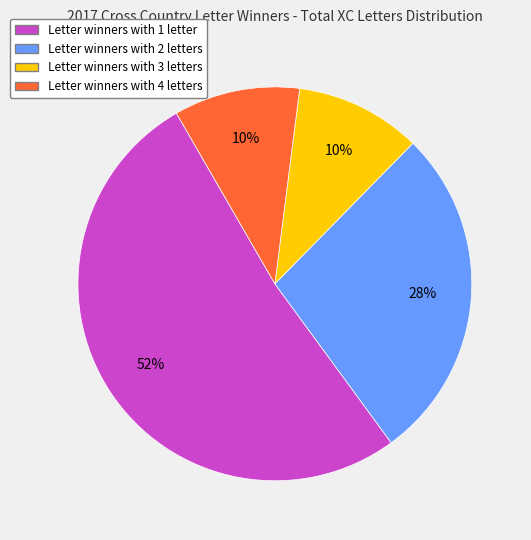

Does any single category account for the majority?

Yes